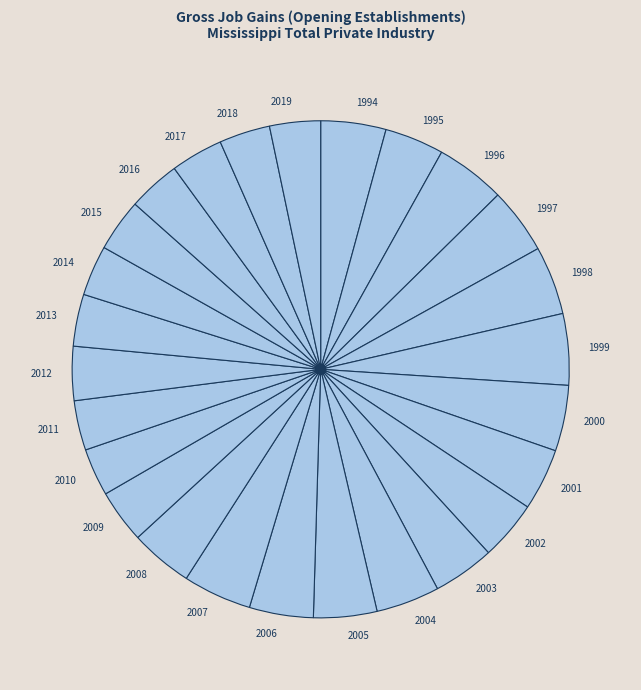

Between 2012 and 1996, which is larger?

1996